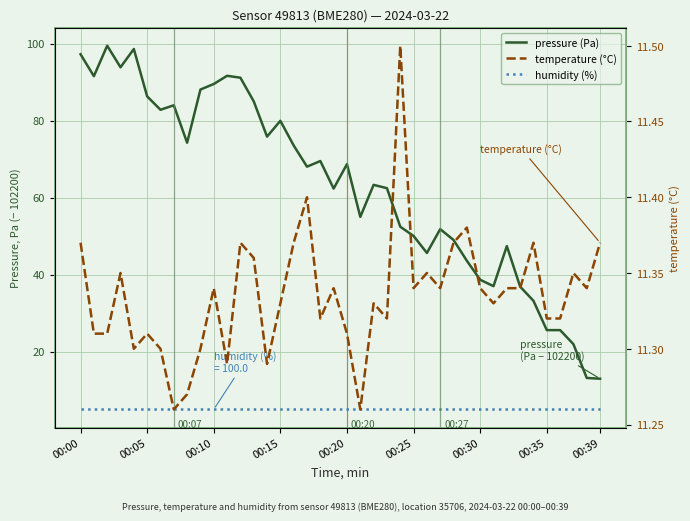

Between 12 and 20, which series saw the biggest shift?

pressure (Pa)